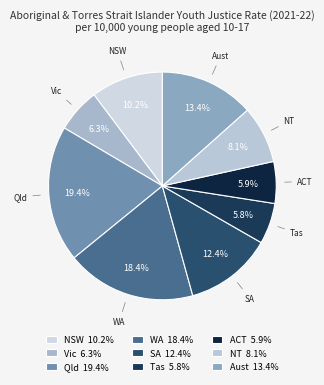

To the nearest percent, what is the average slice percentage?

11%